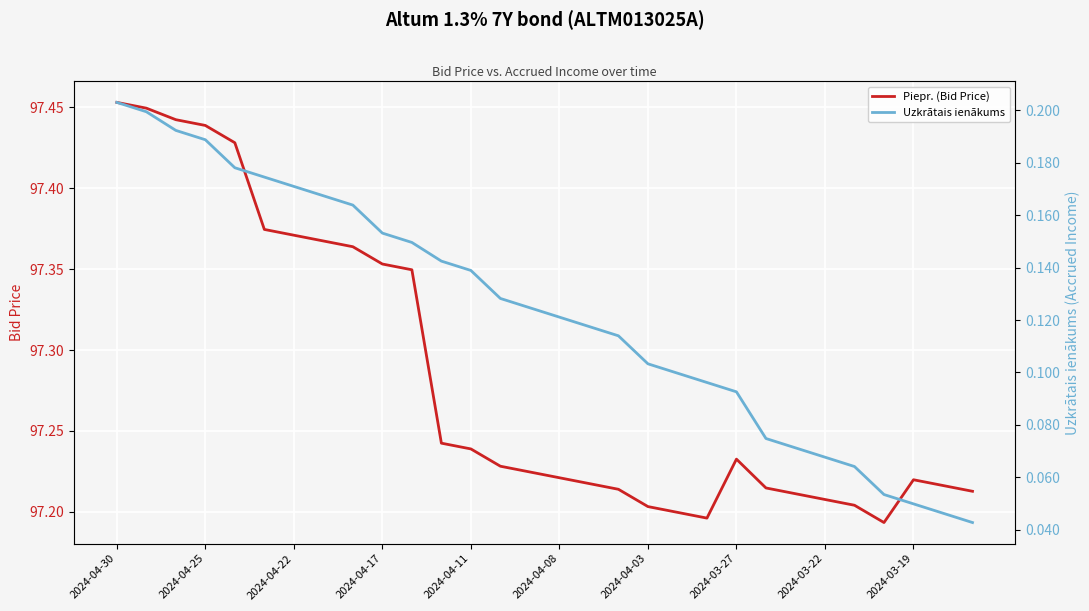

What is the label of the 3rd point from the left?

2024-04-22